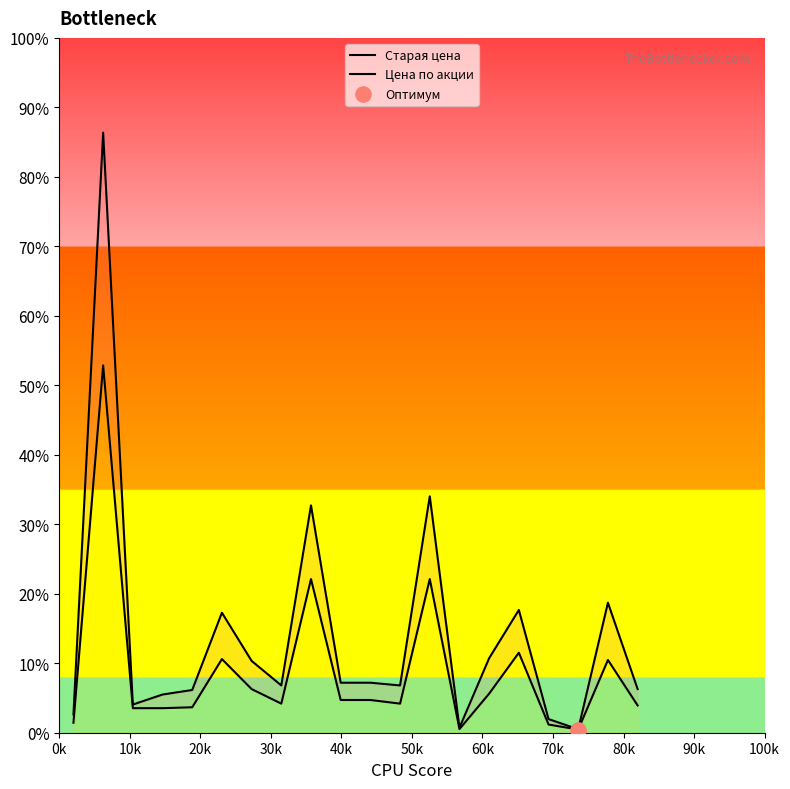

Which series reaches the maximum Y coordinate?

Старая цена